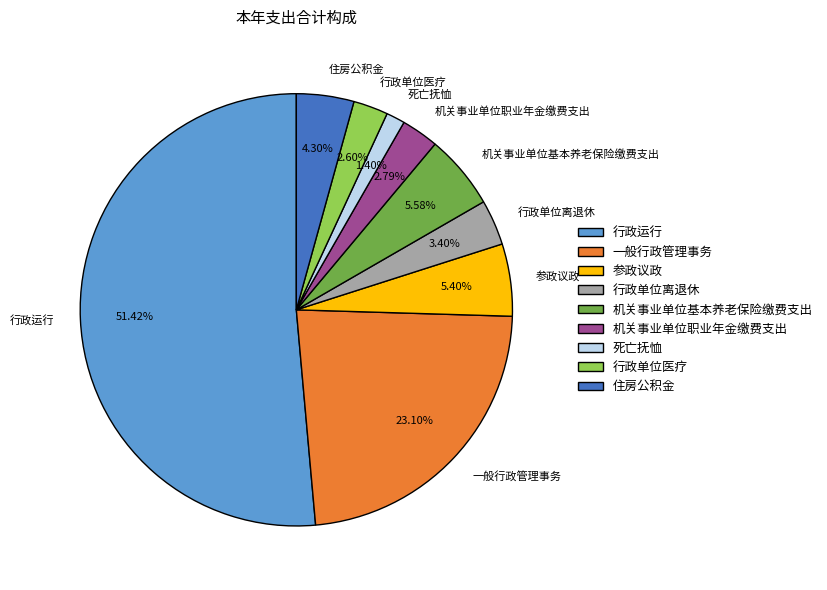

Which has a higher value, 参政议政 or 一般行政管理事务?

一般行政管理事务